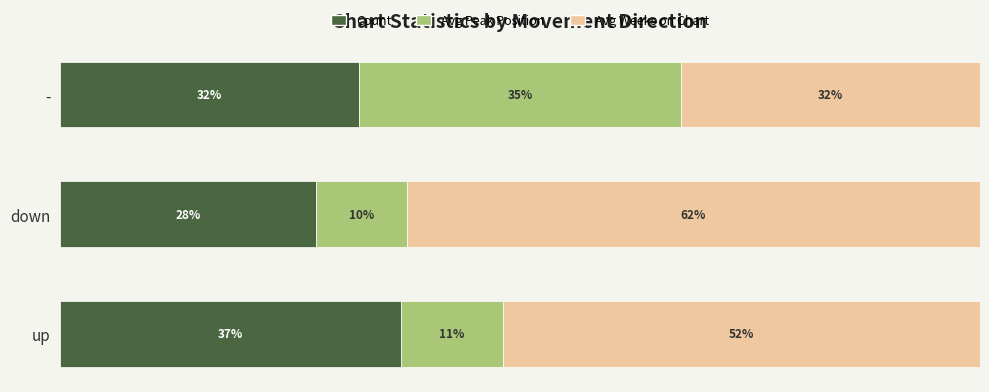

List the labels in order of Count value, smallest first.

down, -, up